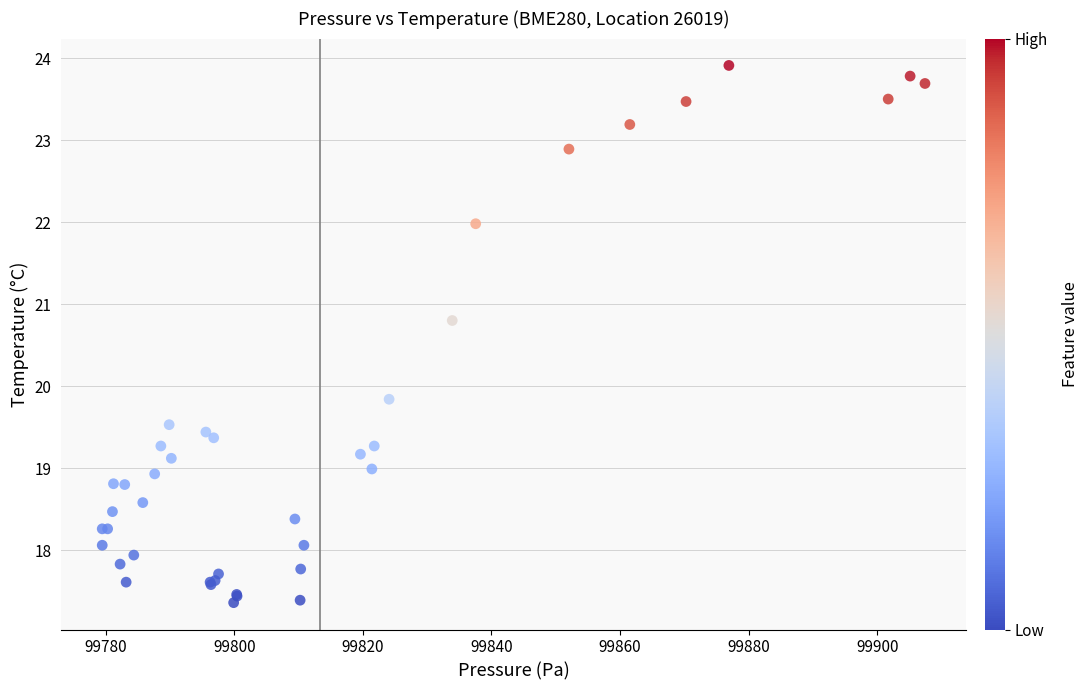

What Y value in the scatter plot is closest to 20?

19.8